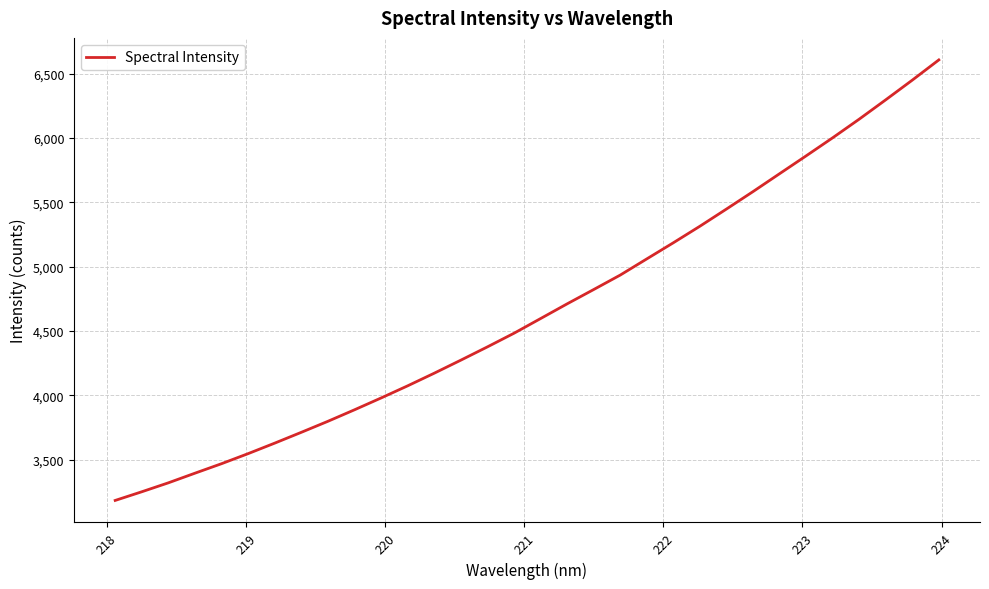

What is the smallest value displayed?

3182.6